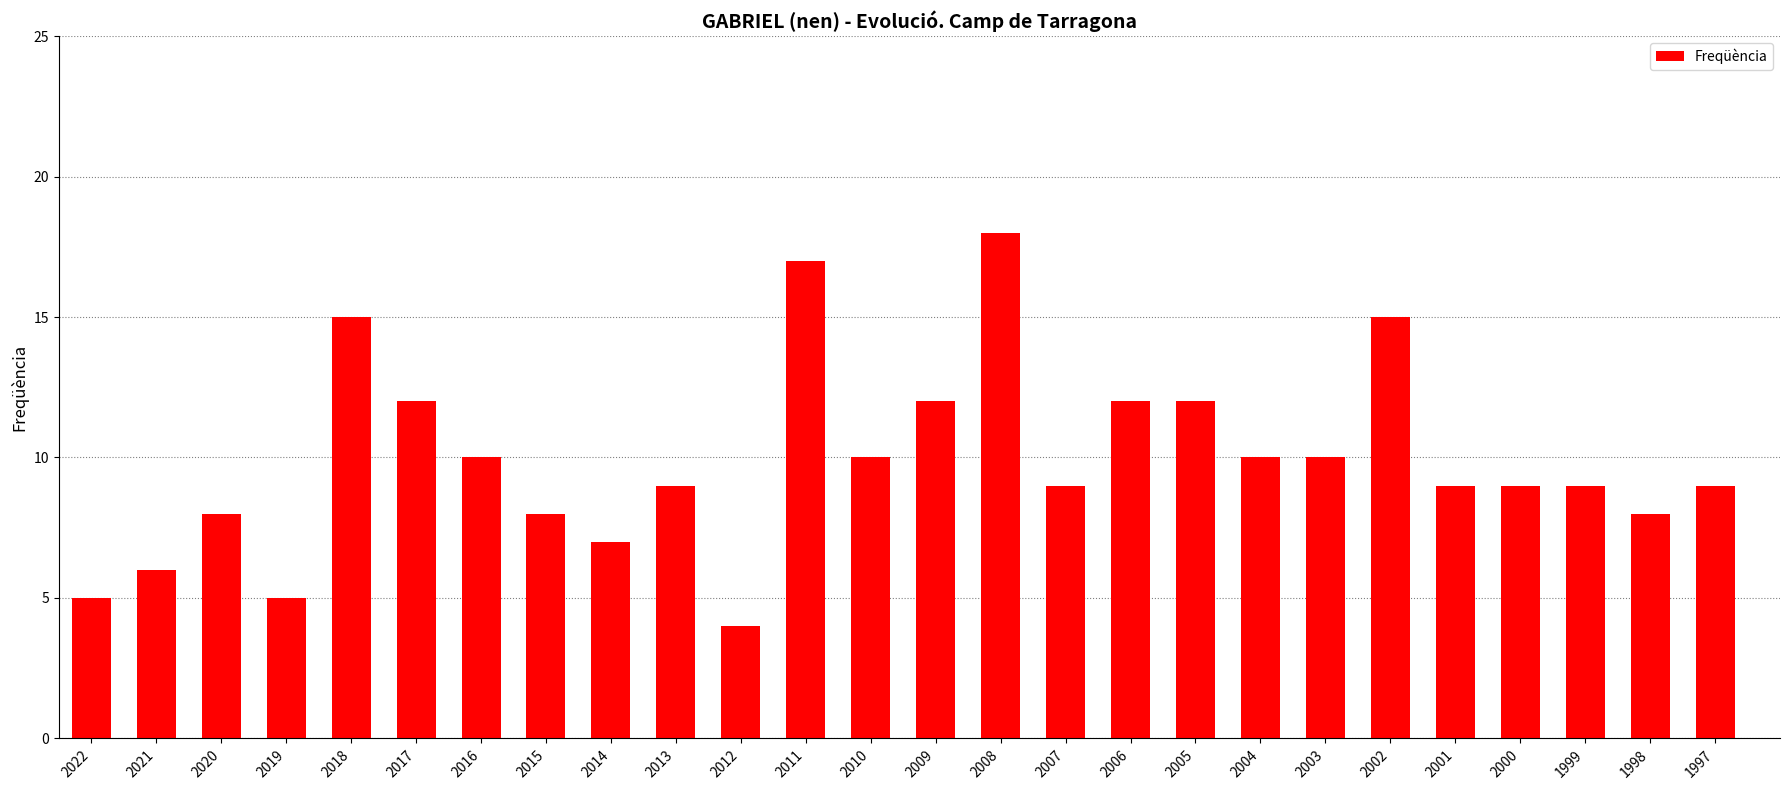

The value at 1999 is 6. True or false?

False